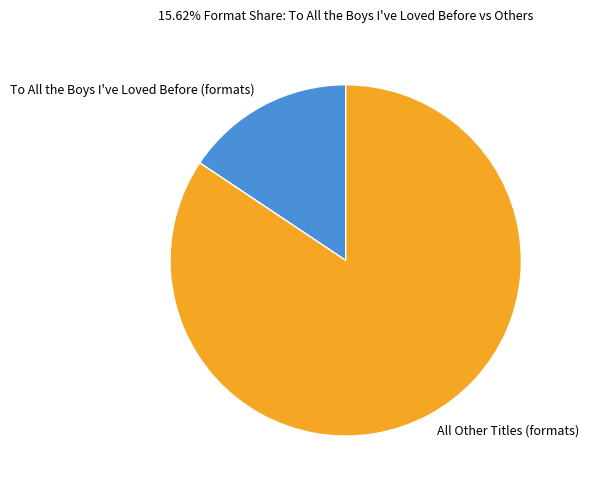

Is the sum of To All the Boys I've Loved Before (formats) and All Other Titles (formats) greater than half?

Yes